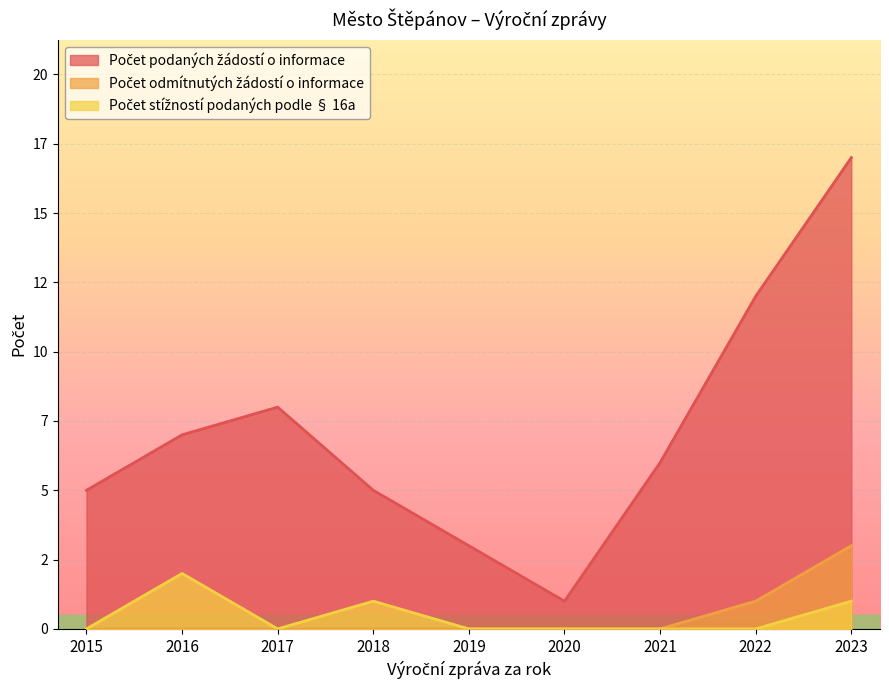

What are all the series names shown in the legend?

Počet podaných žádostí o informace, Počet odmítnutých žádostí o informace, Počet stížností podaných podle § 16a